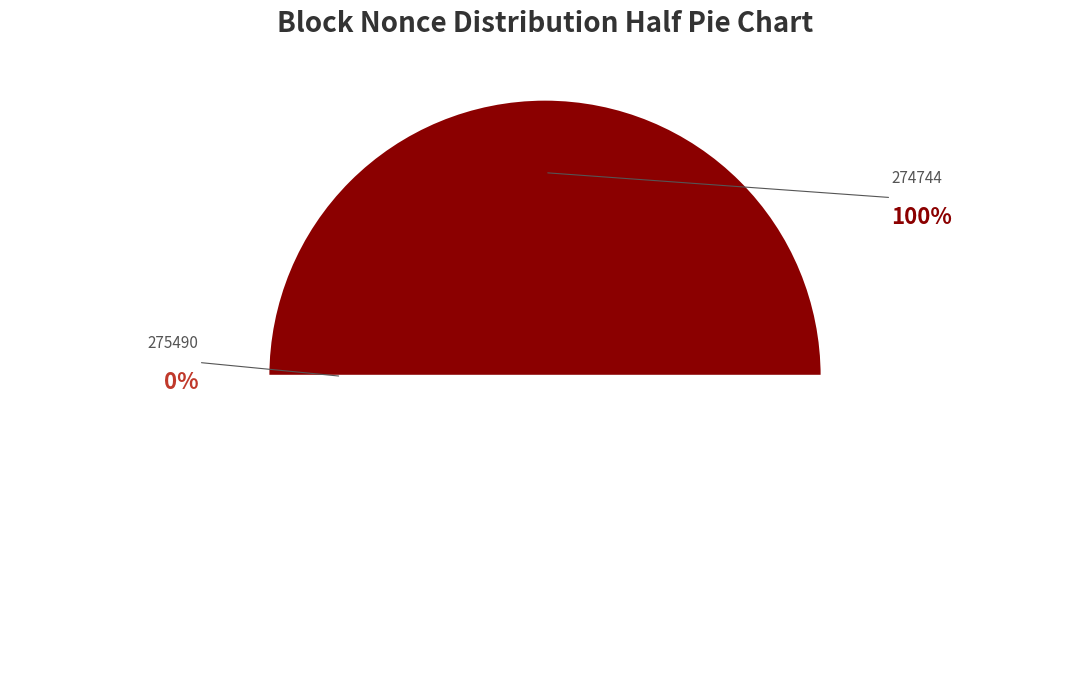

Combined, what portion of the pie is 275490 and 274744?

100.0%